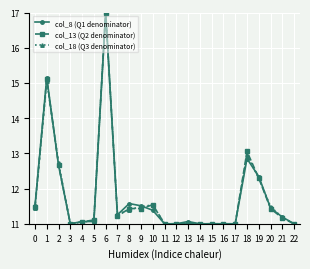

At which label is col_13 (Q2 denominator) closest to 14?

18